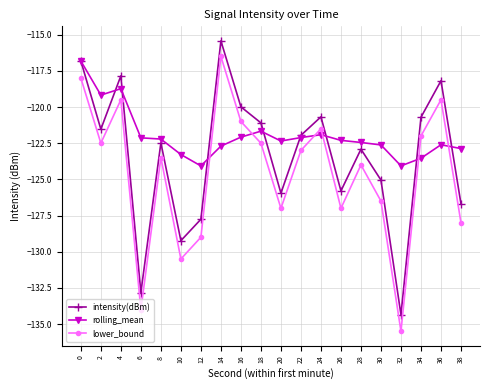

What are all the series names shown in the legend?

intensity(dBm), rolling_mean, lower_bound